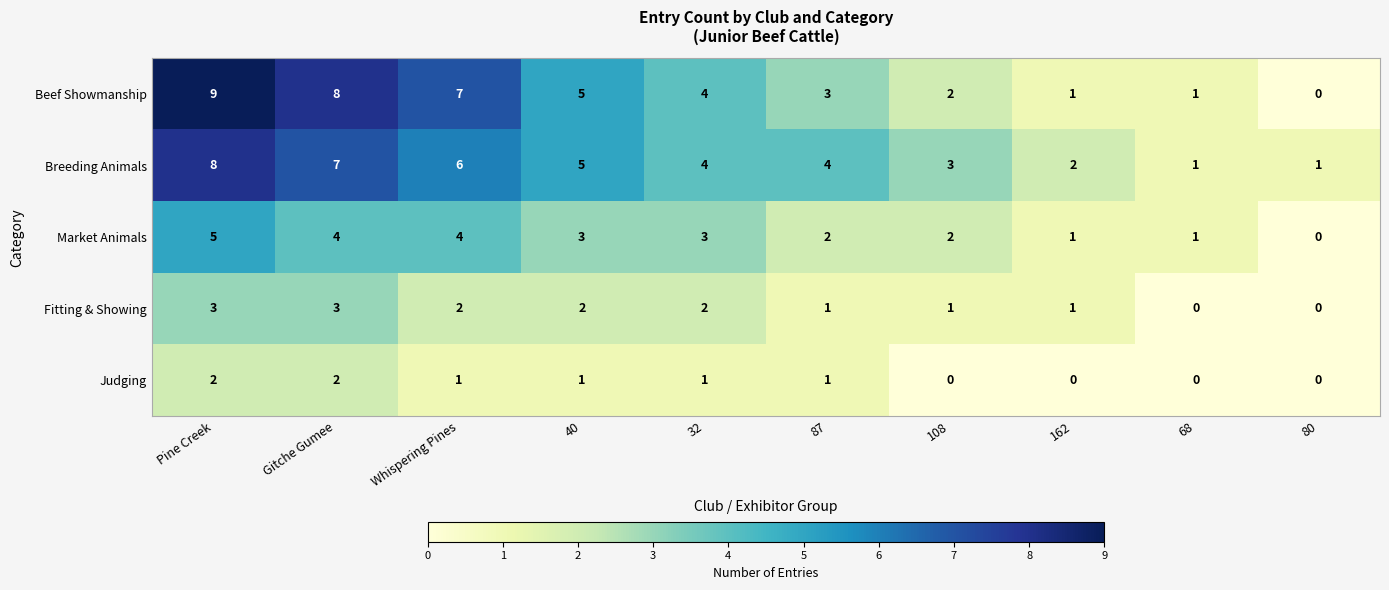

Rank the series by their maximum value, from lowest to highest.

Judging, Fitting & Showing, Market Animals, Breeding Animals, Beef Showmanship